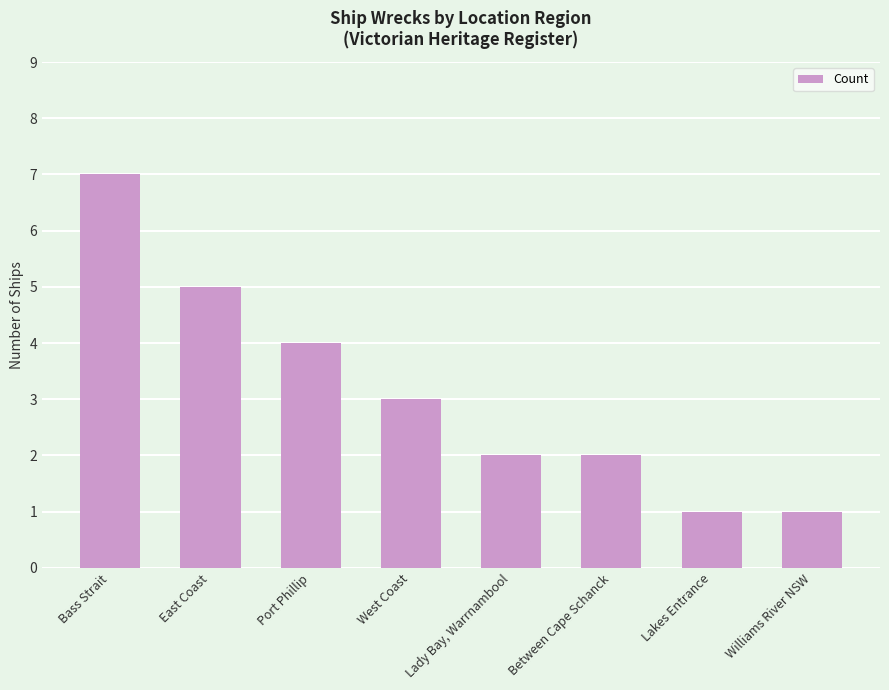

How many categories are shown in the chart?

8